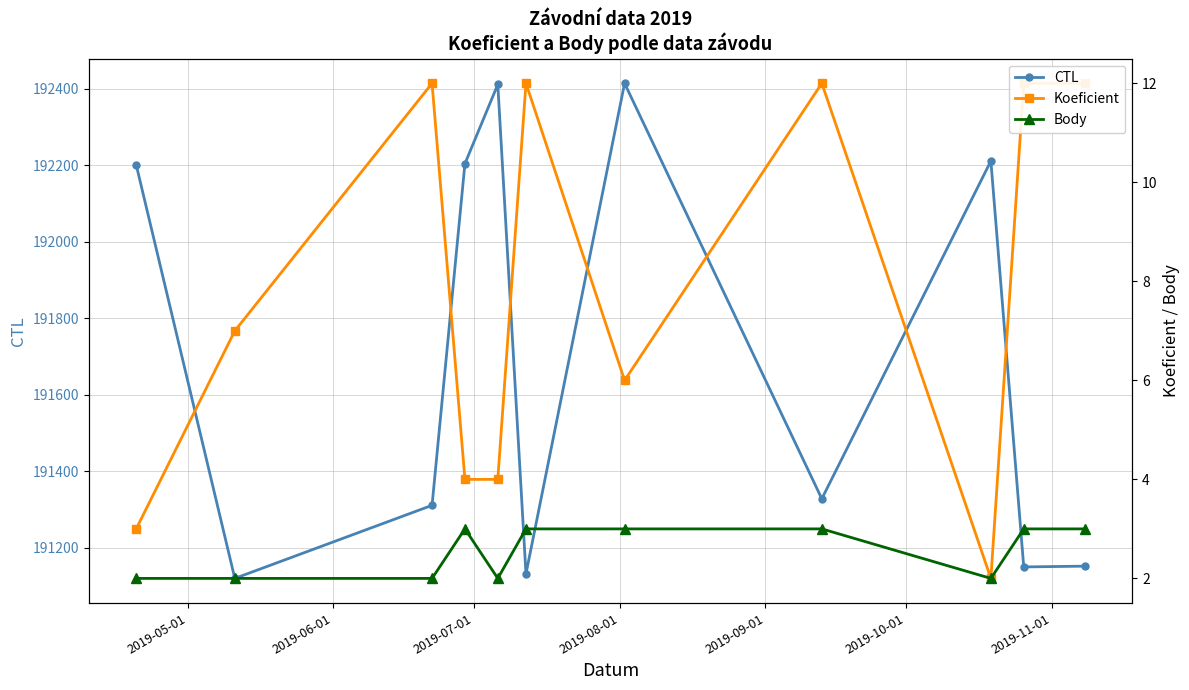

What is the highest value of the Body series?

3